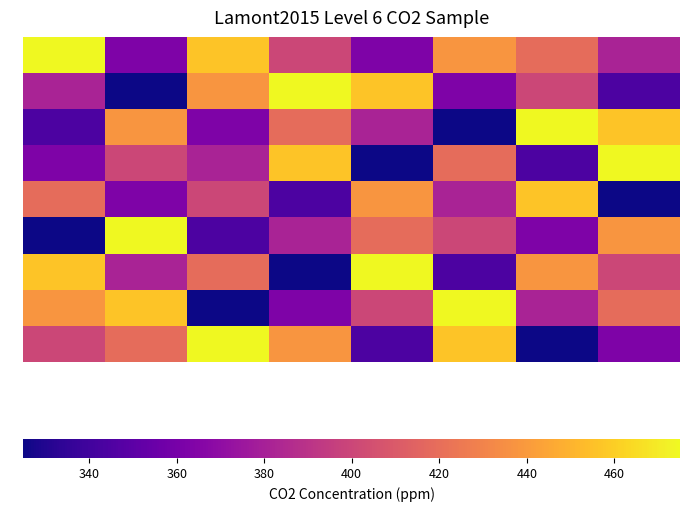

What is the maximum value shown in the chart?

475.0